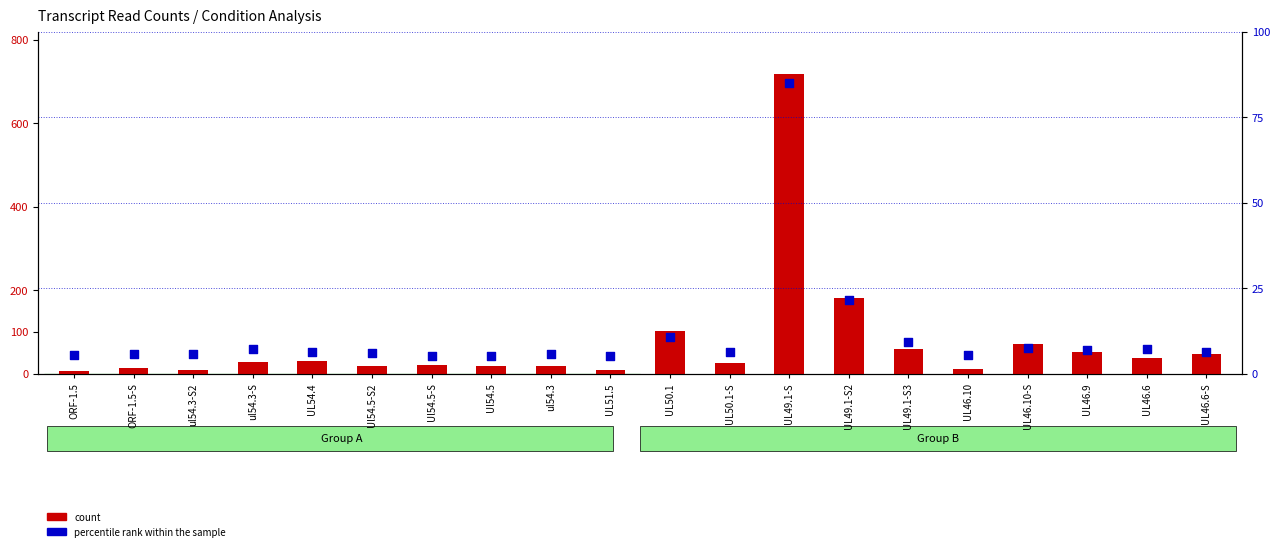

Is the value of percentile rank within the sample at Ul54.5-S greater than the value of count at UL50.1?

No